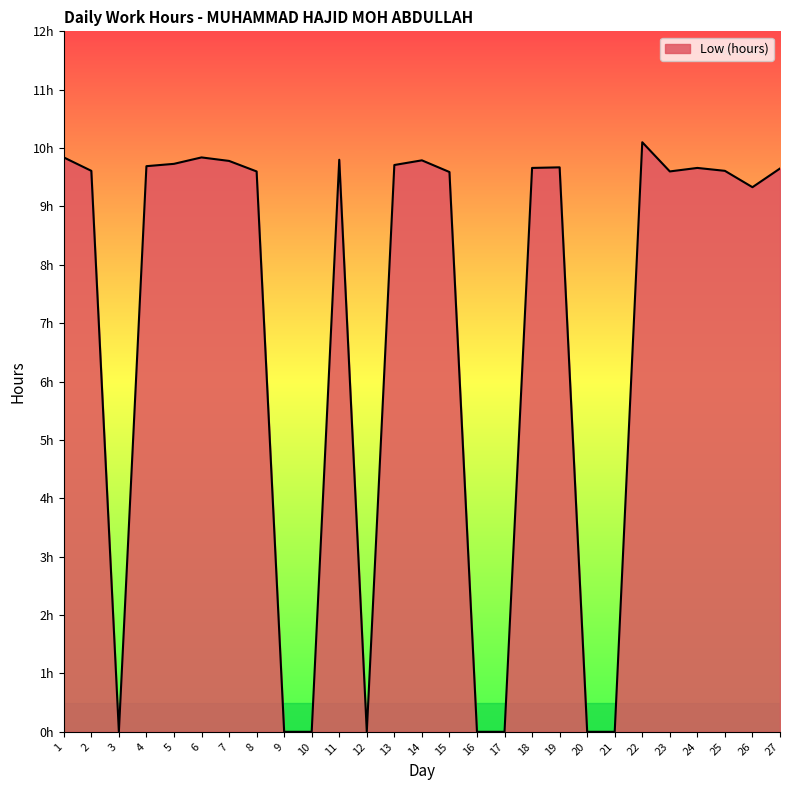

Does the chart display data point markers on the line(s)?

No